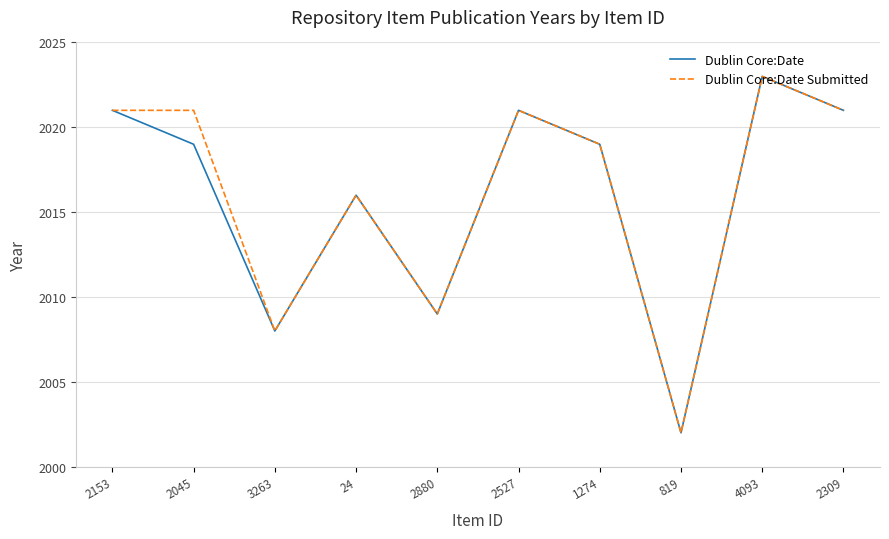

What is the approximate value of Dublin Core:Date Submitted at 1274?

2019